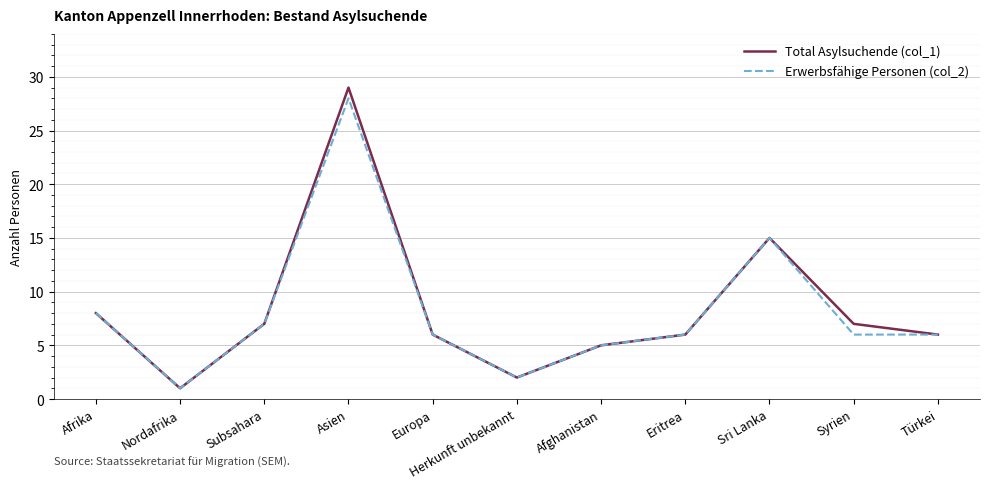

Is the value of Erwerbsfähige Personen (col_2) at Afrika greater than the value of Total Asylsuchende (col_1) at Eritrea?

Yes